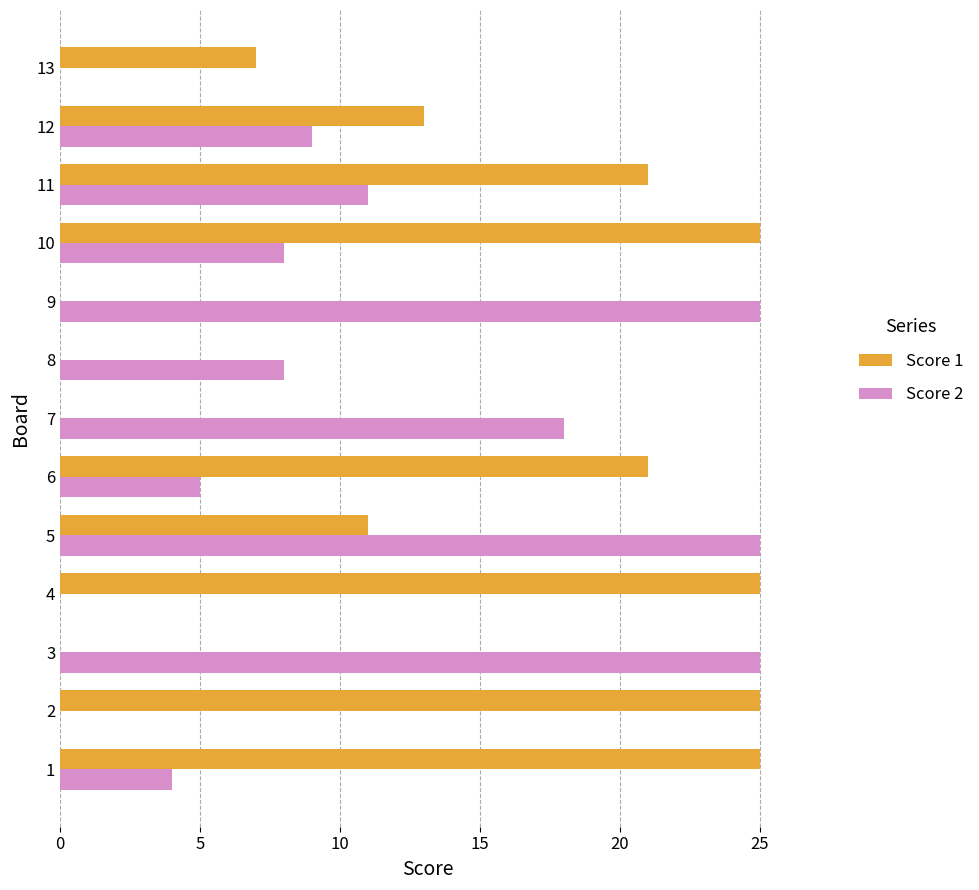

True or false: Score 1 has a value of 13 at 12.

True